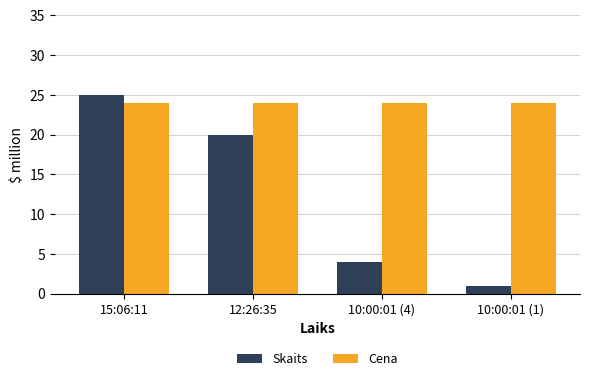

True or false: Skaits has a value of 2 at 10:00:01 (4).

False